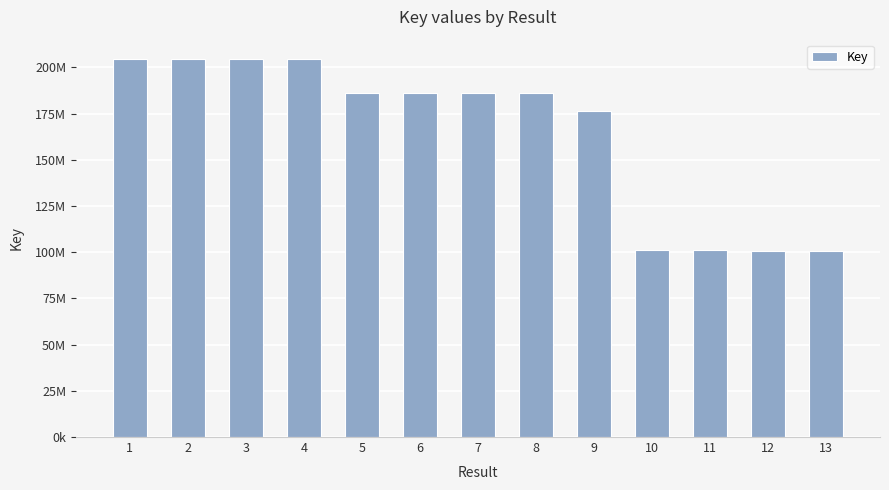

What is the approximate value at 7, to the nearest 100?

186293500